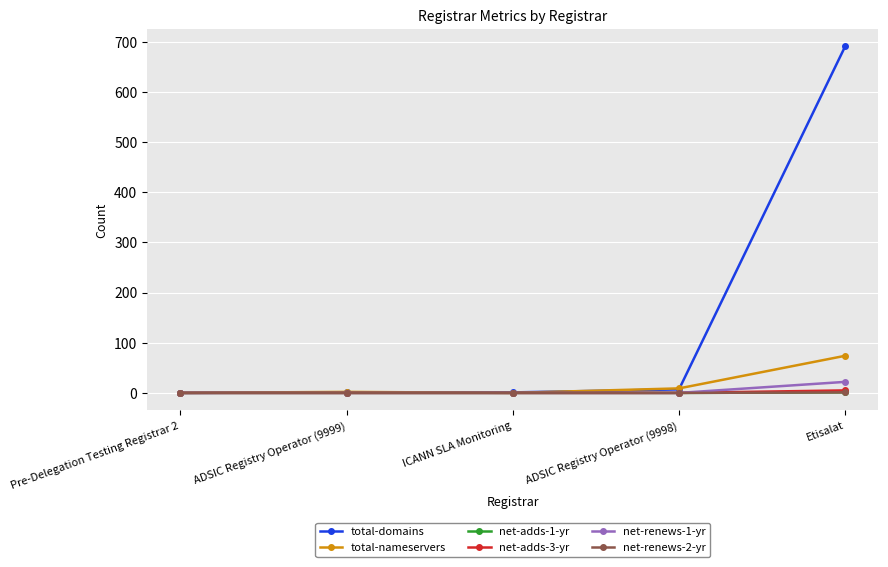

Does the chart have visible grid lines?

Yes